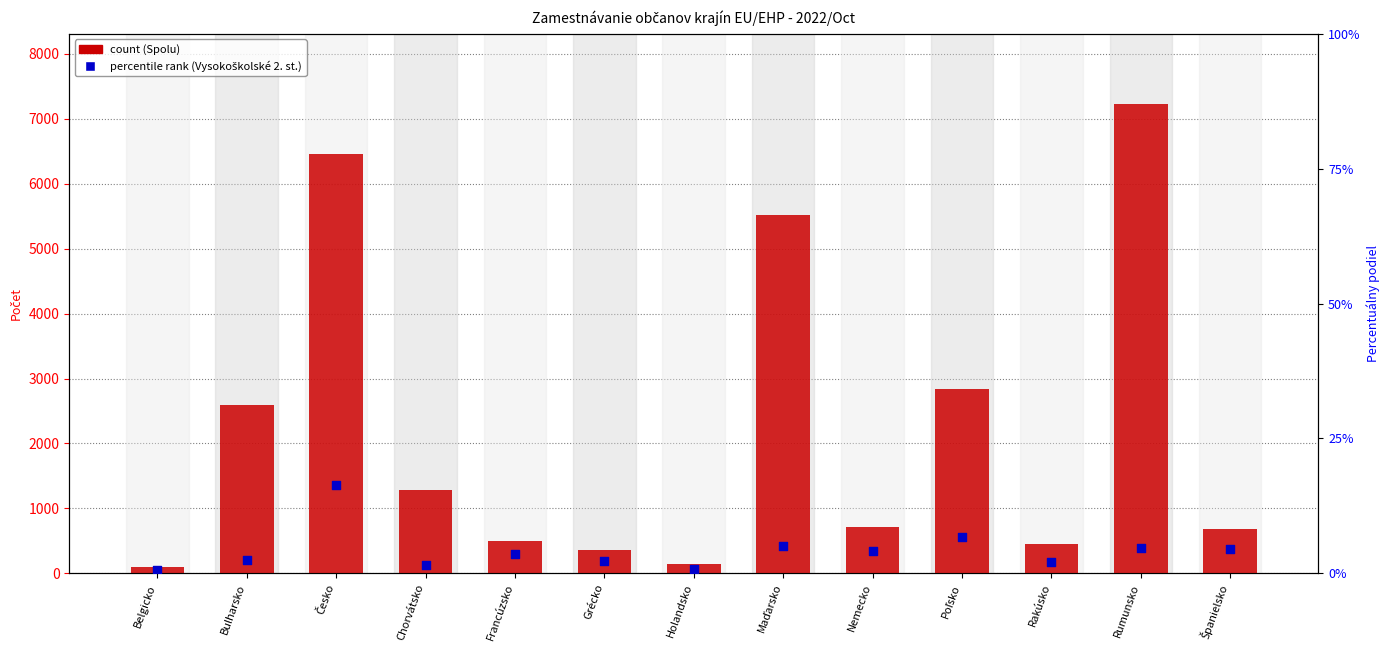

What are all the series names shown in the legend?

Spolu (count), Vysokoškolské 2. st. (percentile)